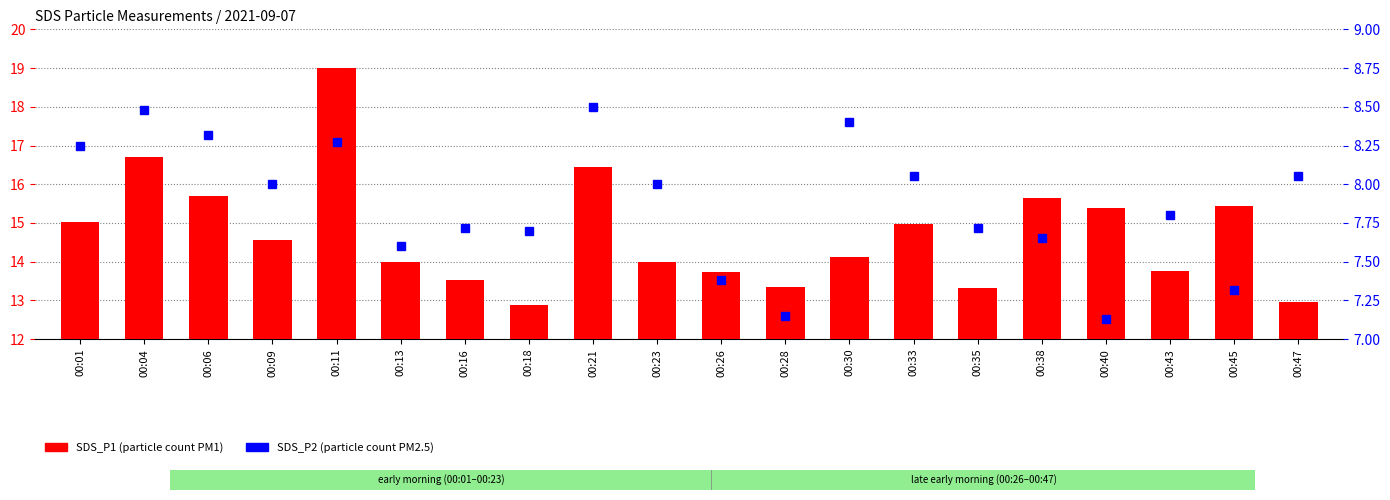

Reading left to right, transcribe all the data shown in this chart.

SDS_P1: 15.0	16.7	15.7	14.6	19.0	14.0	13.5	12.9	16.4	14.0	13.7	13.3	14.1	15.0	13.3	15.7	15.4	13.8	15.4	12.9
SDS_P2: 8.2	8.5	8.3	8.0	8.3	7.6	7.7	7.7	8.5	8.0	7.4	7.2	8.4	8.1	7.7	7.7	7.1	7.8	7.3	8.1